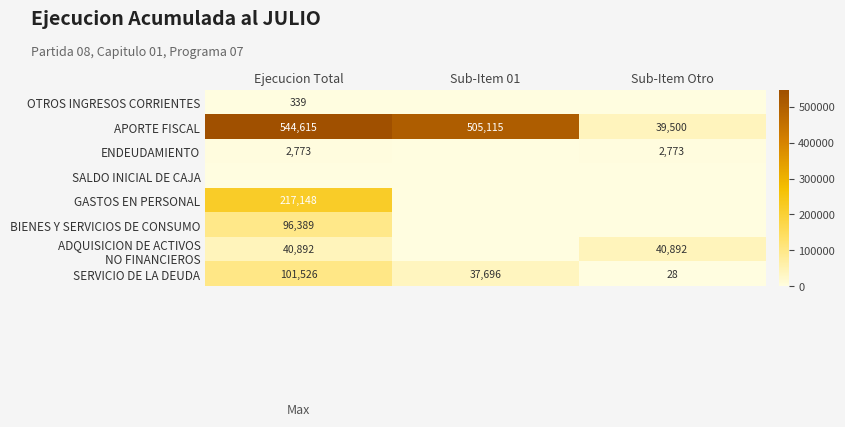

At which label does SERVICIO DE LA DEUDA first exceed 37696?

Ejecucion Total